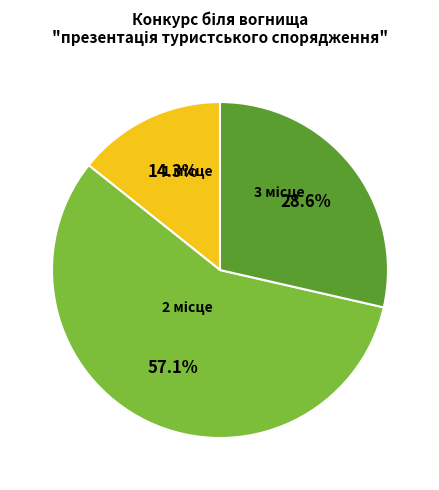

Which has a higher value, 3 or 1?

3